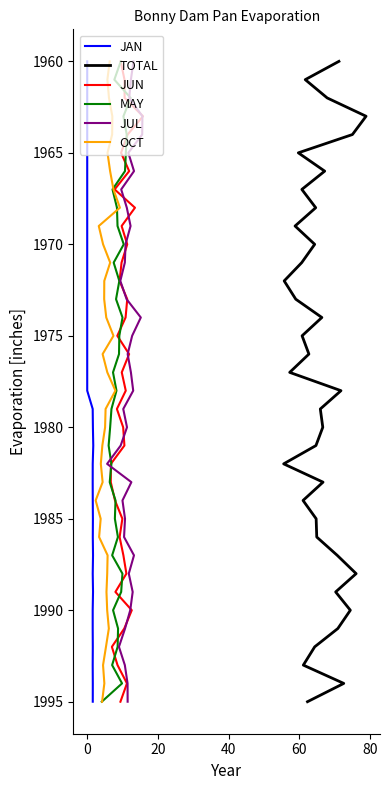

The value of JAN at 0 is 1969. True or false?

True